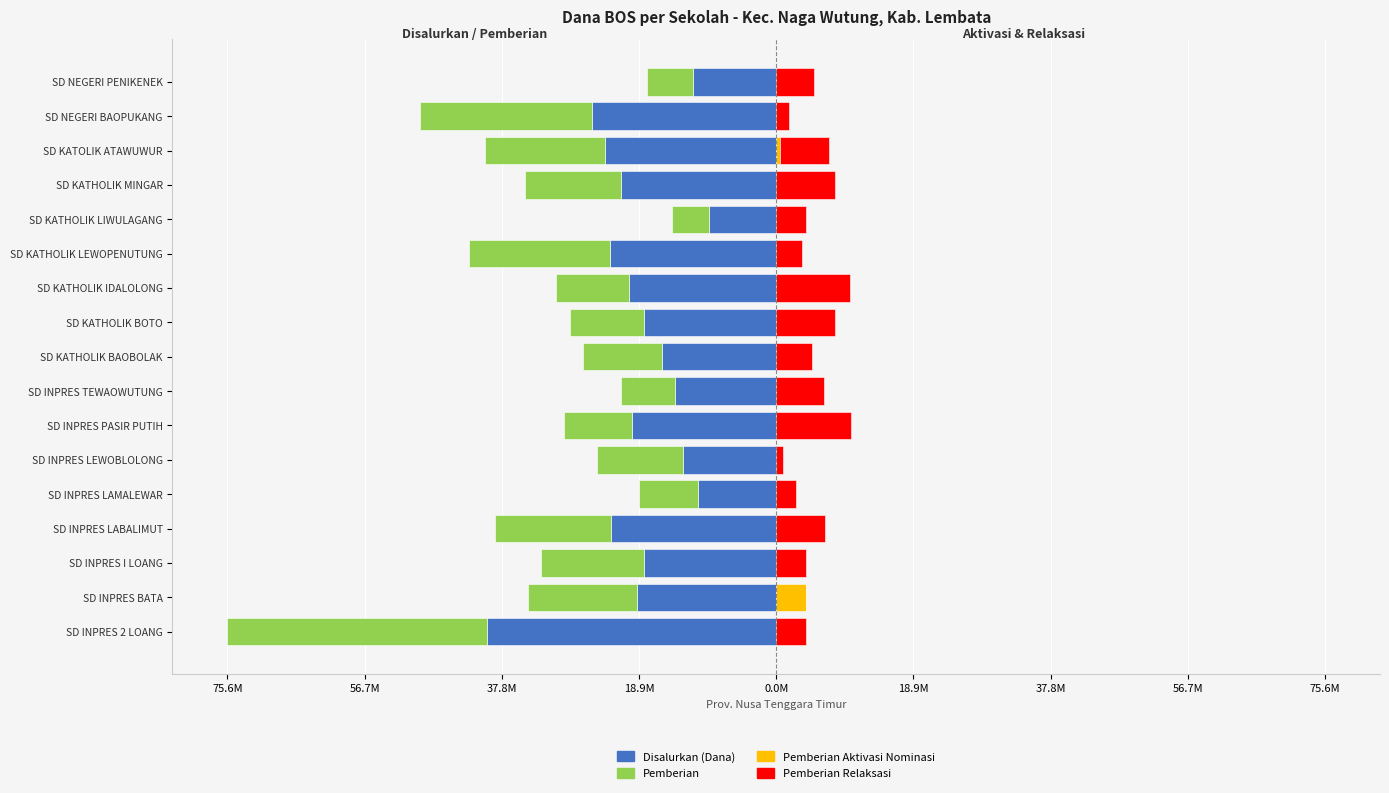

How many bars are there in total?

68